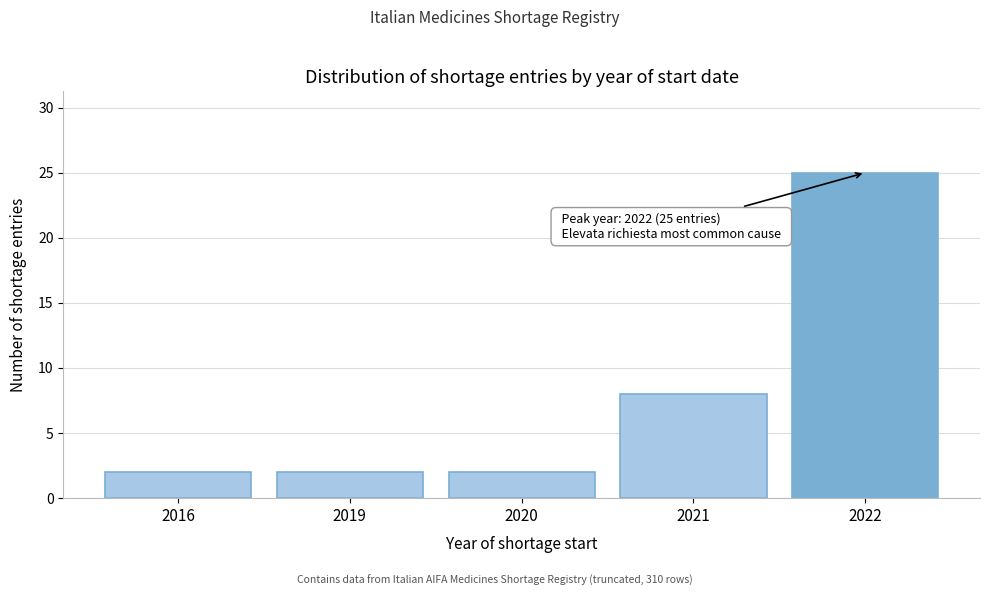

Reading left to right, extract all data points from this chart.

2	2	2	8	25